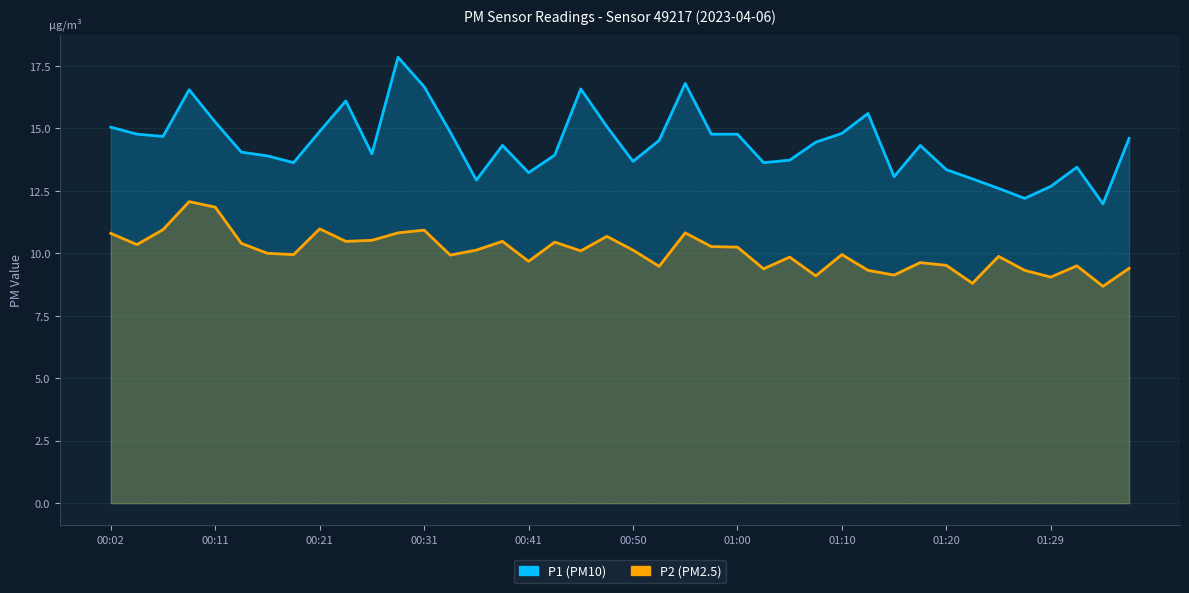

At how many categories does at least one series exceed 10?

40